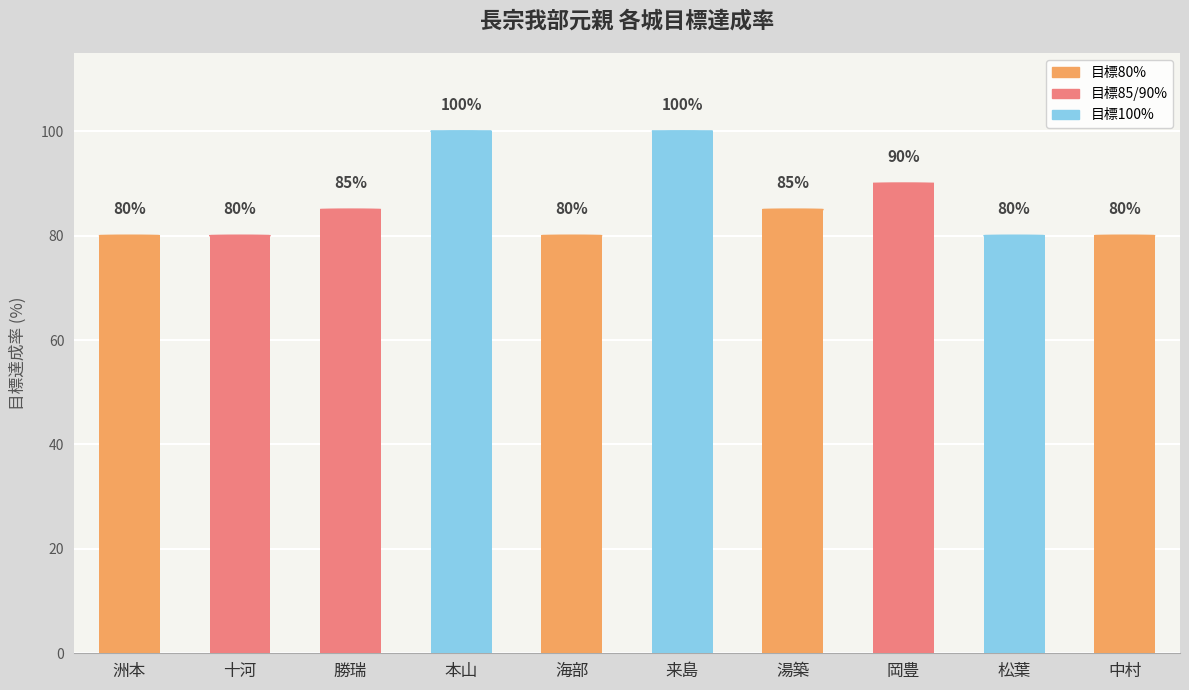

Where is the data nearest to the value 90?

岡豊